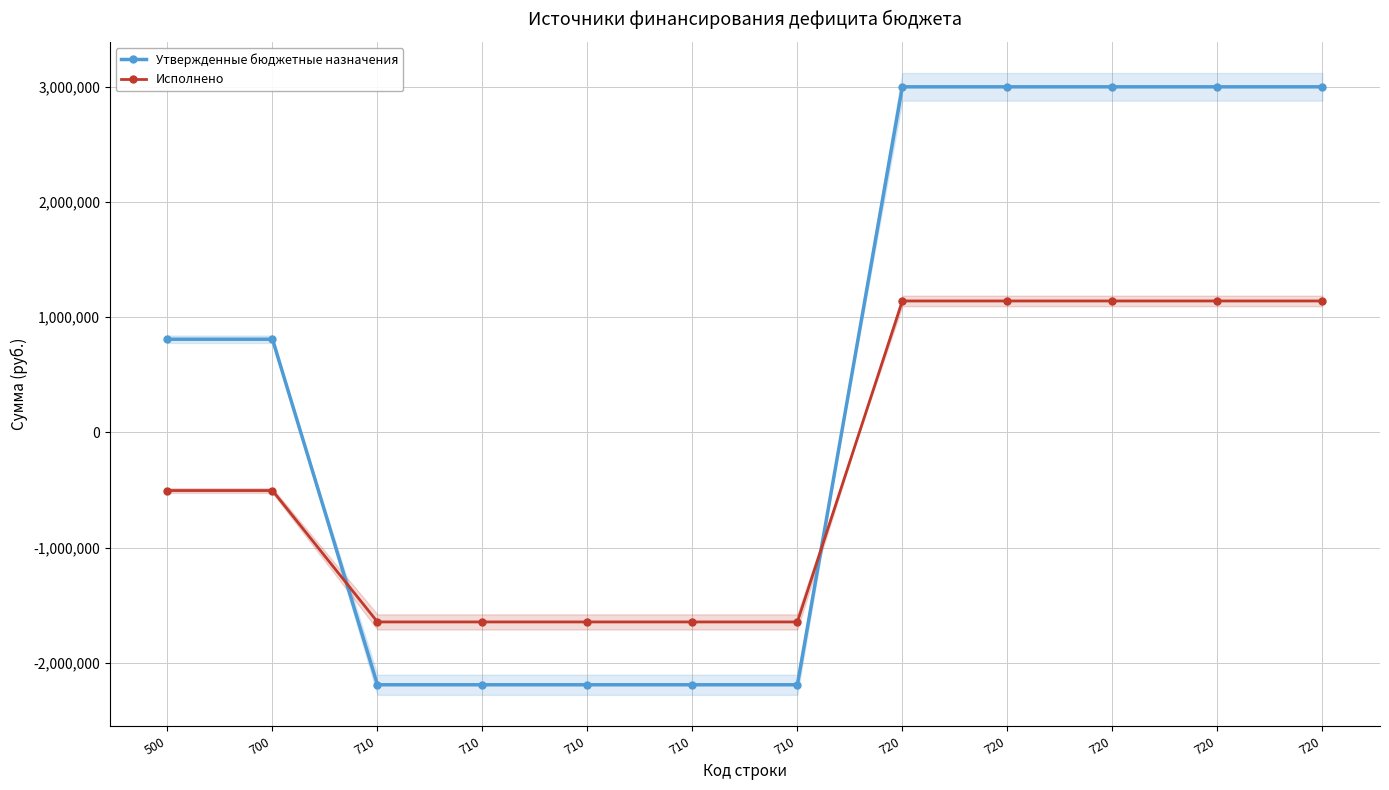

At which label does Утвержденные бюджетные назначения reach its minimum?

710